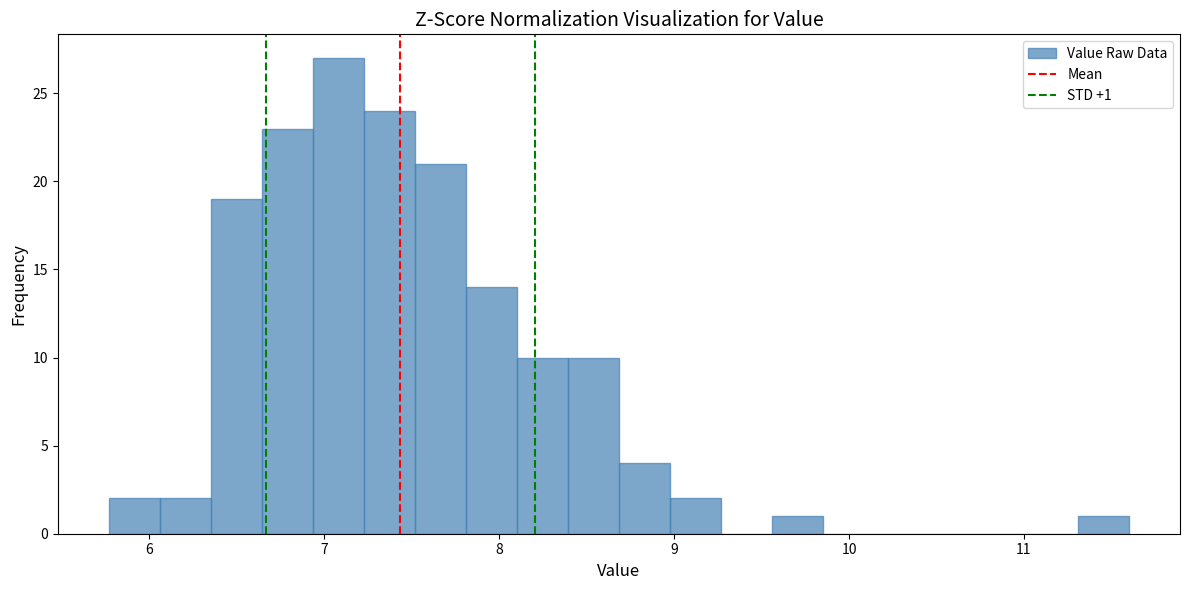

Around what value on the x-axis is the tallest bar? Give the approximate position of its centre, as read against the axis.

7.1